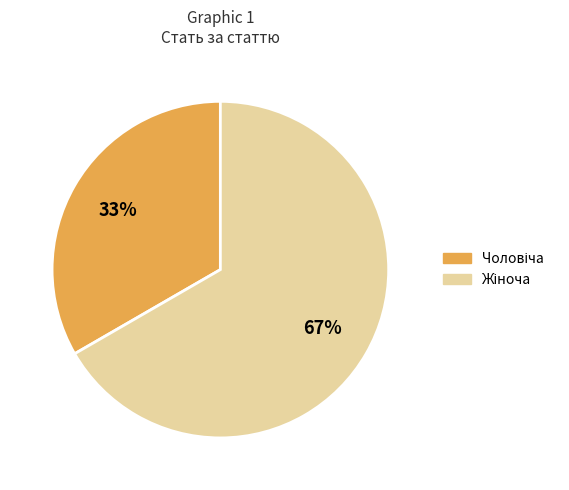

Does any single category account for the majority?

Yes